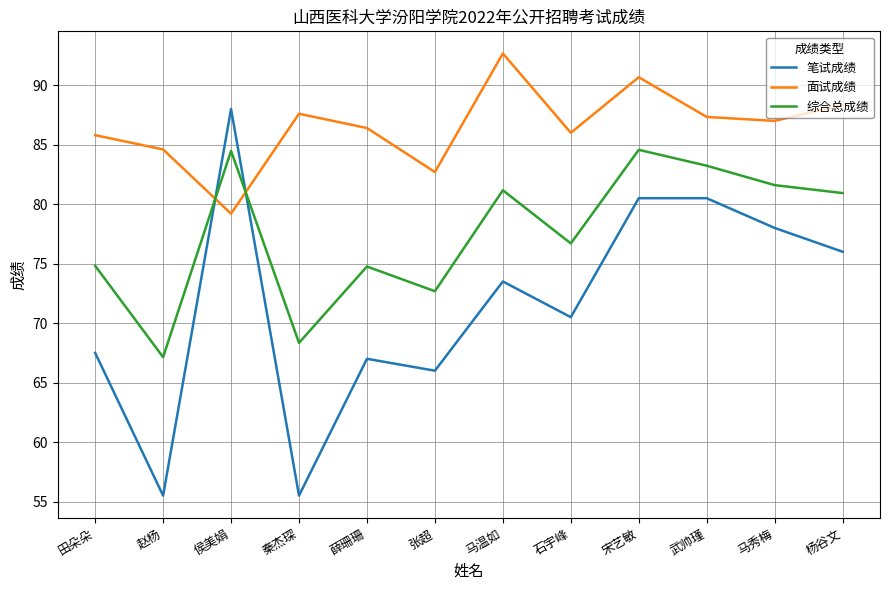

At which category is the sum across all series the highest?

宋艺敏